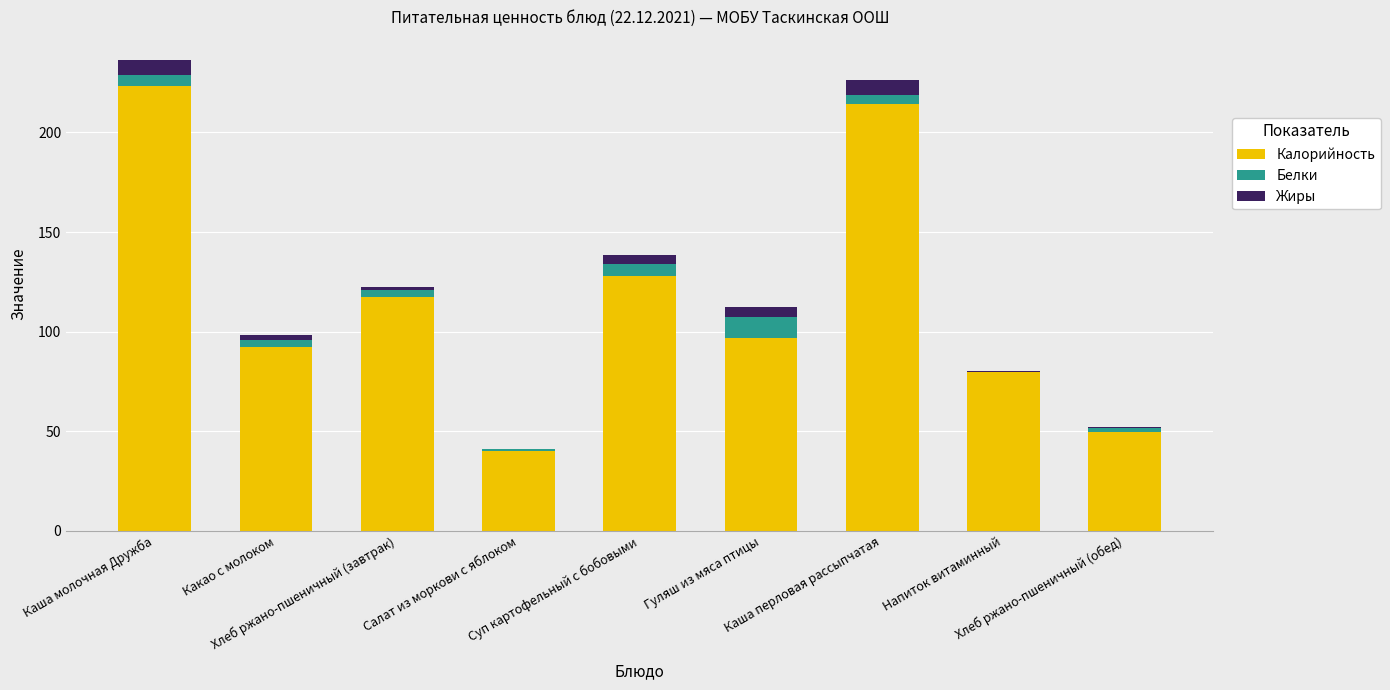

Are the bars grouped side by side (vs. stacked)?

No